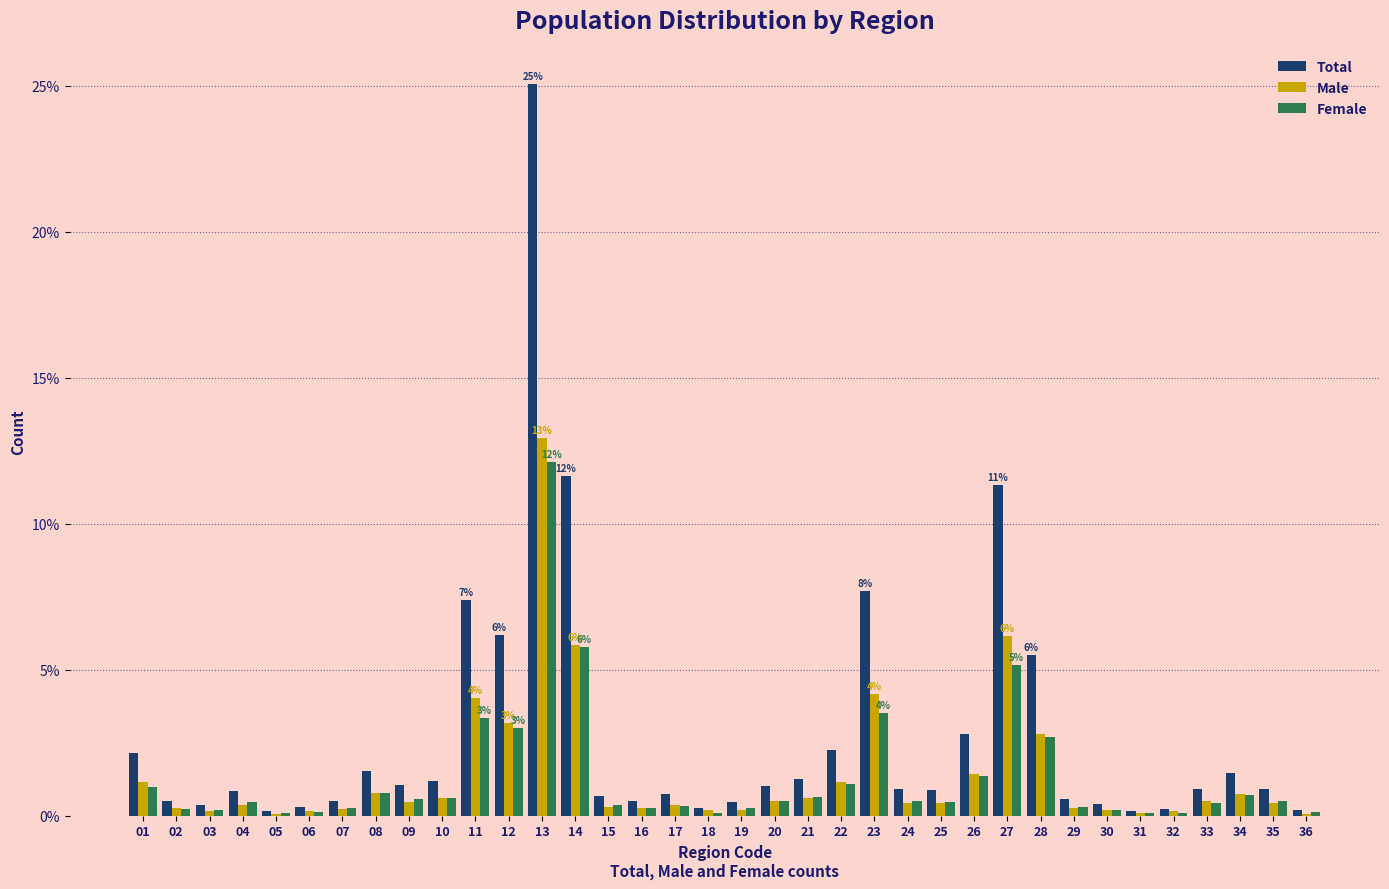

What is the sum of the Female values at 23 and 26?

4.9